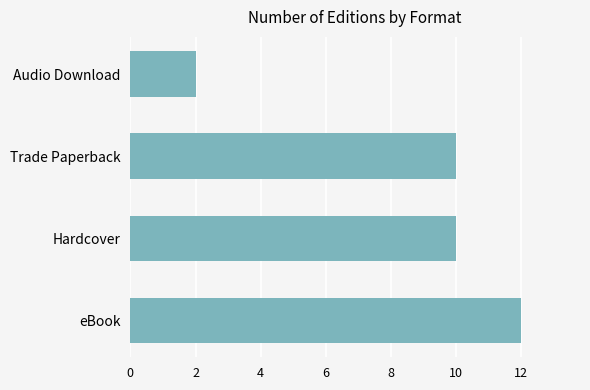

Which category has the highest value across all series?

eBook